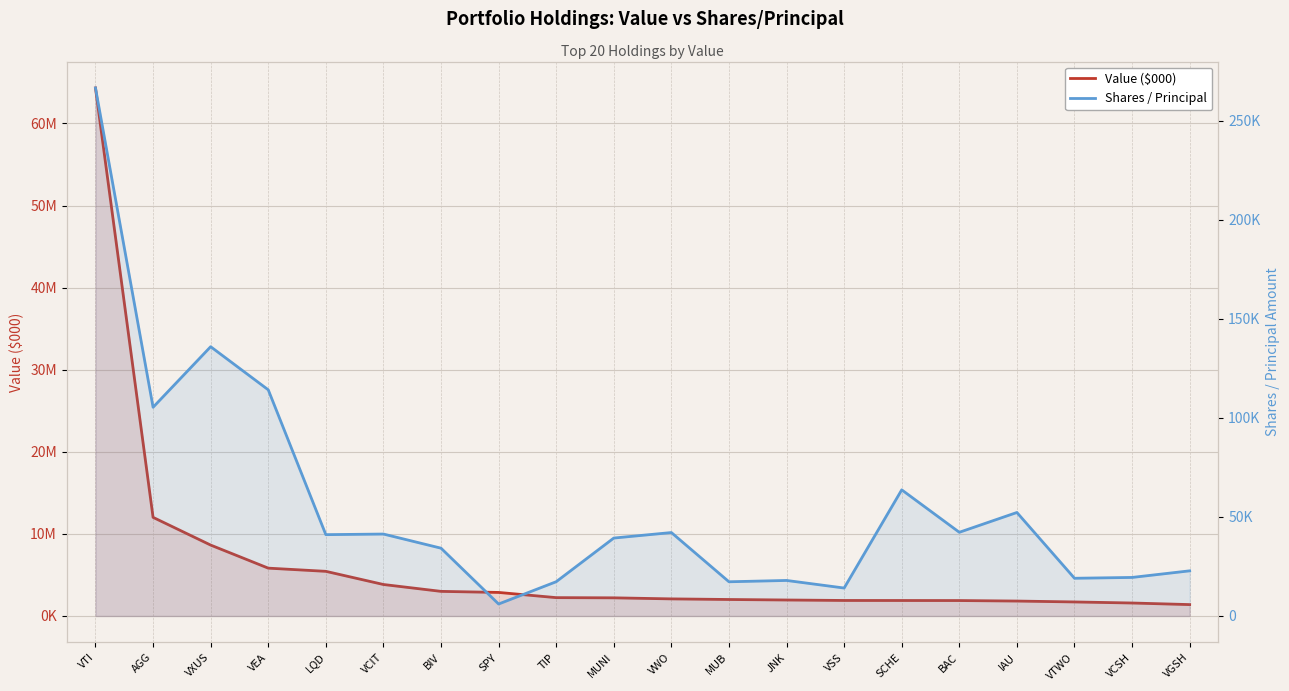

Reading left to right, what are all the values shown in this chart?

Value ($000): 64325000	12014000	8637000	5827000	5438000	3835000	2997000	2868000	2234000	2210000	2082000	2007000	1946000	1889000	1885000	1879000	1818000	1709000	1580000	1386000
Shares / Principal: 266422	105308	135868	114115	41033	41339	34206	6039	17288	39317	42095	17257	17923	14098	63640	42228	52221	19027	19443	22777